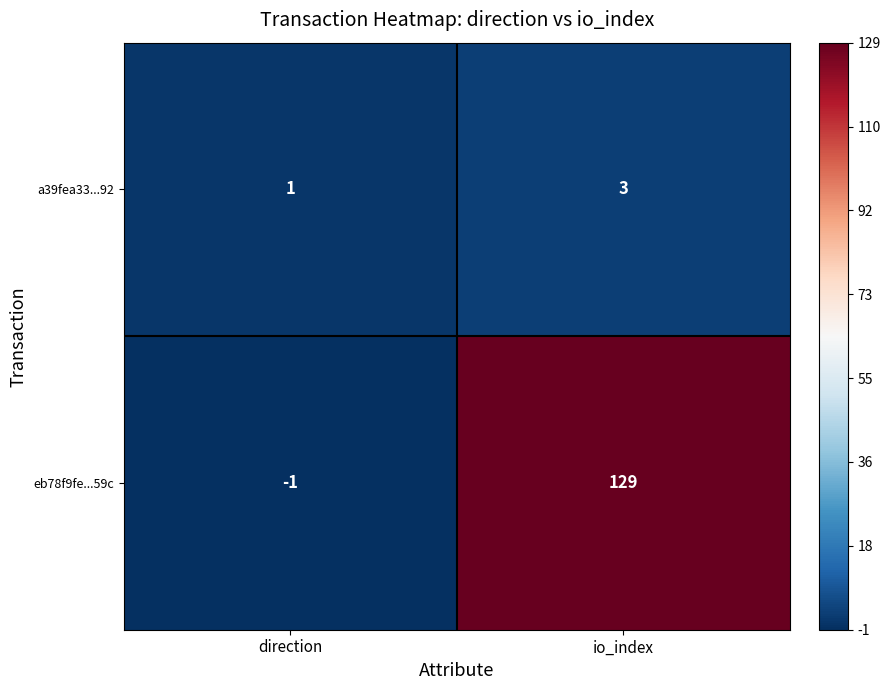

At which label does eb78f9fe...59c reach its peak?

io_index